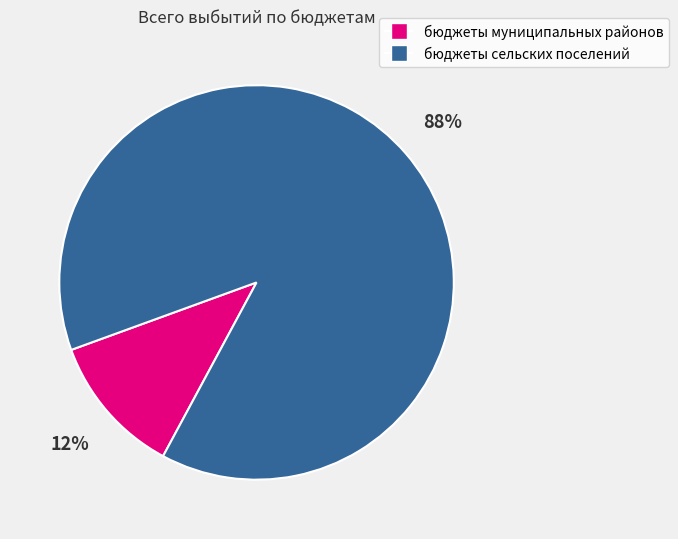

Which category has the biggest portion of the pie?

бюджеты сельских поселений